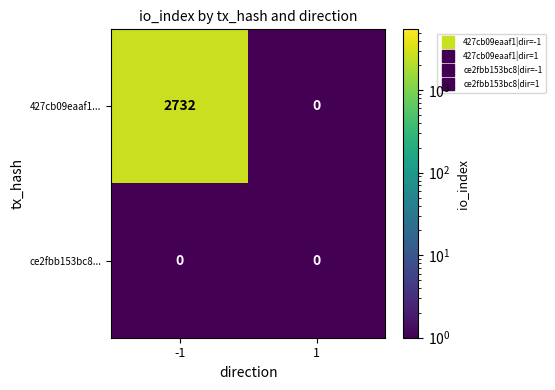

What is the sum of the 427cb09eaaf1... values at 1 and -1?

2732